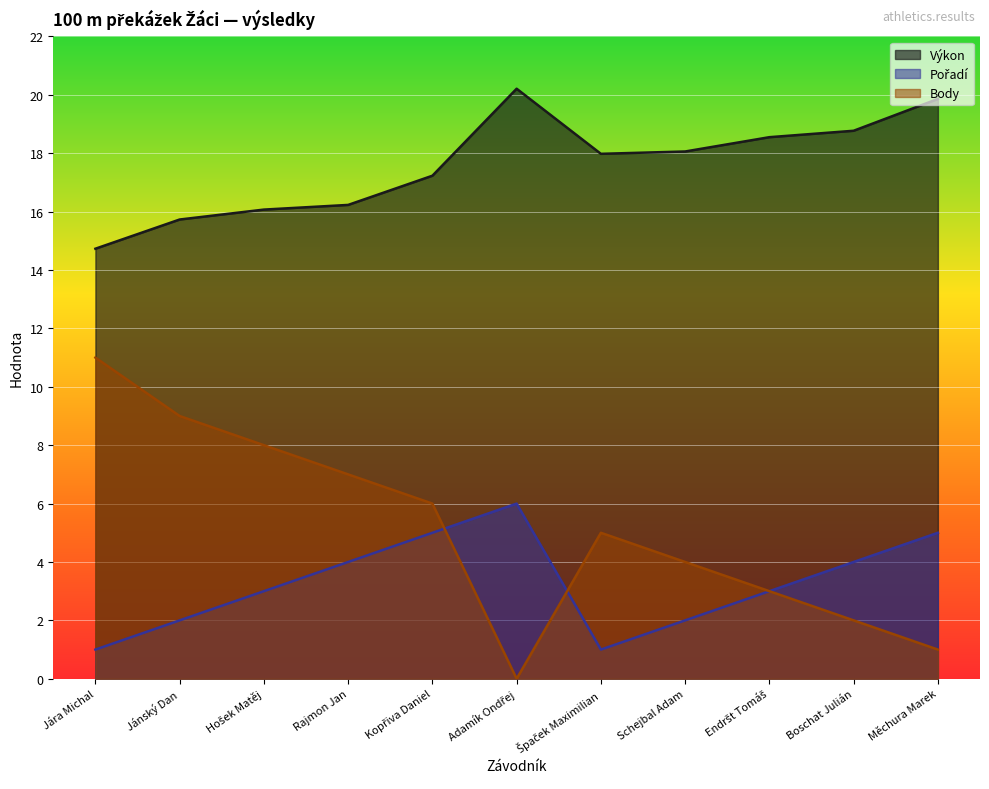

True or false: Body and Výkon cross at least once.

False